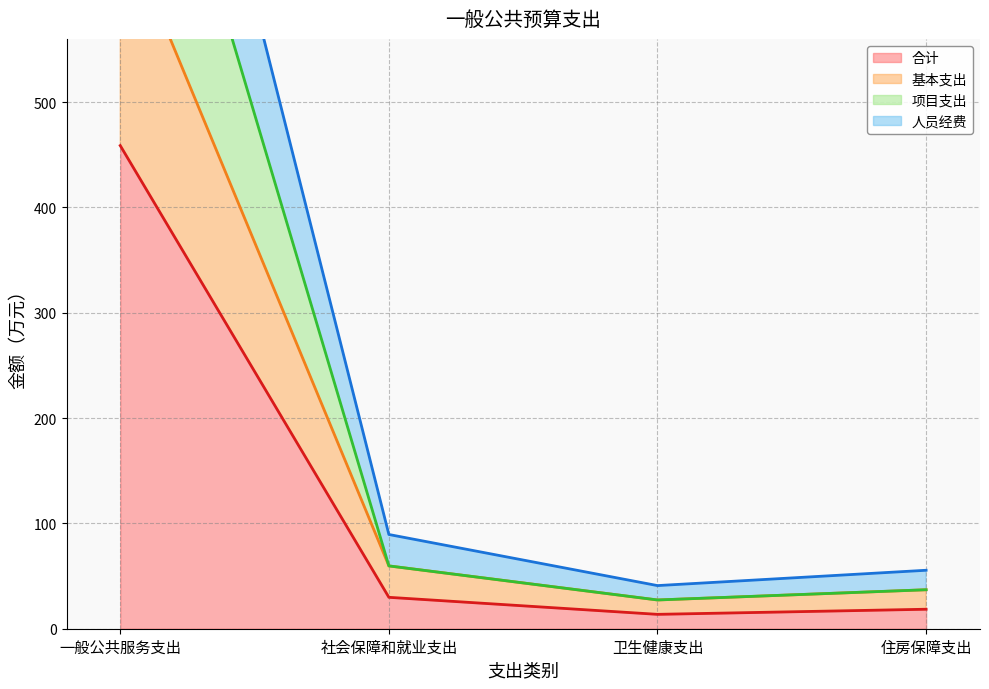

Count the number of categories in the chart.

4